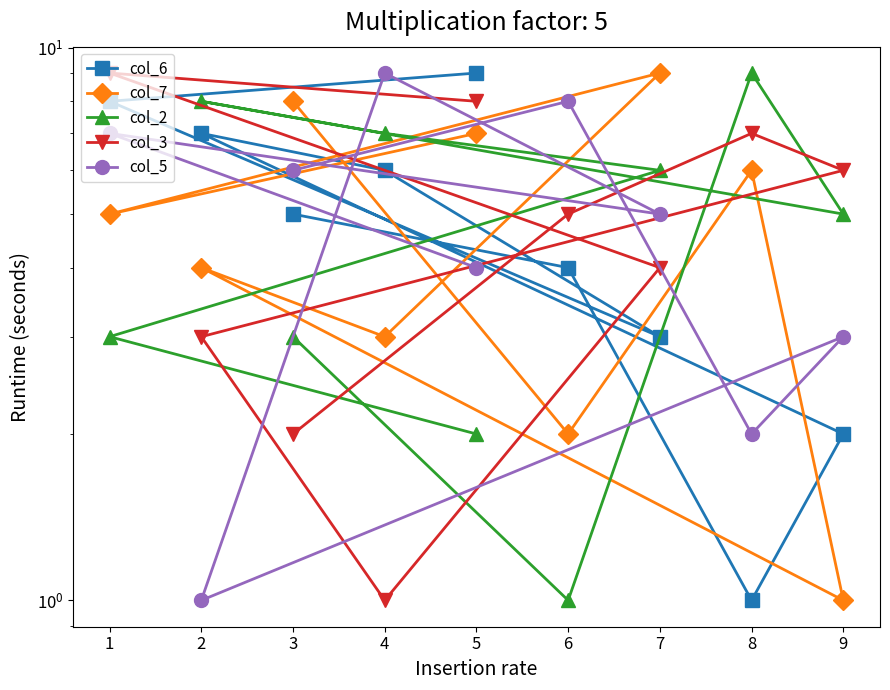

True or false: col_7 has more than 0 points higher than both neighbors.

True